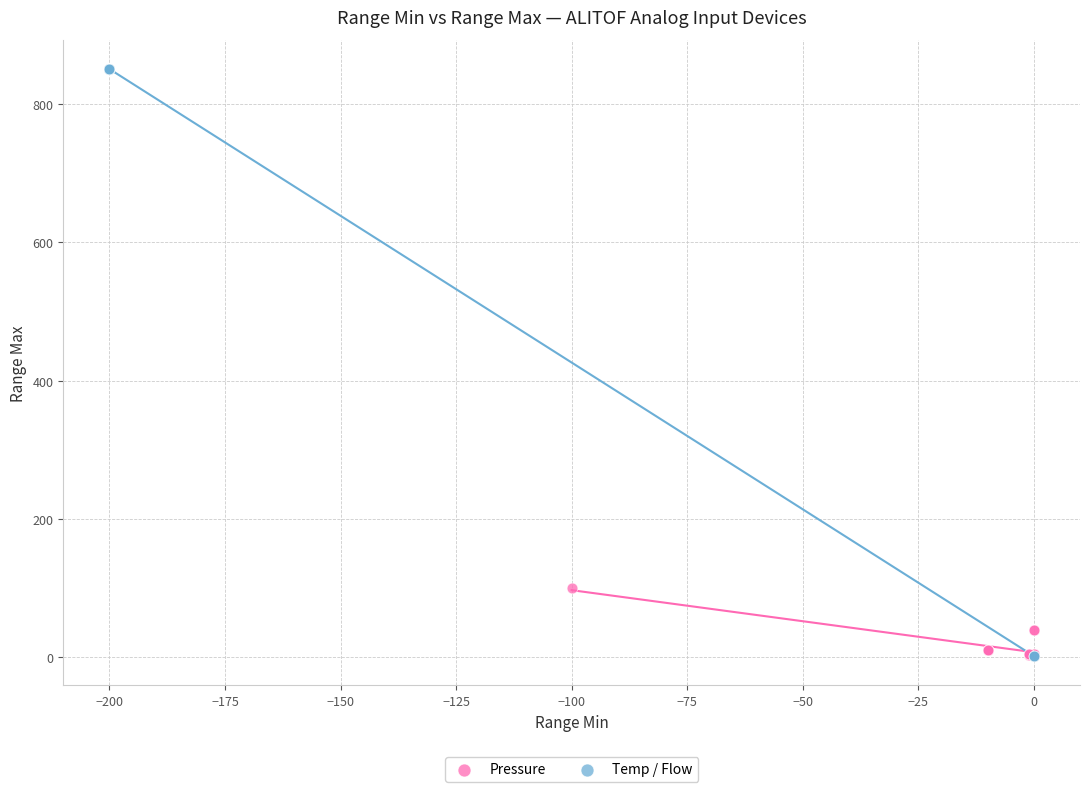

Which series contains the highest Y value?

Temp / Flow